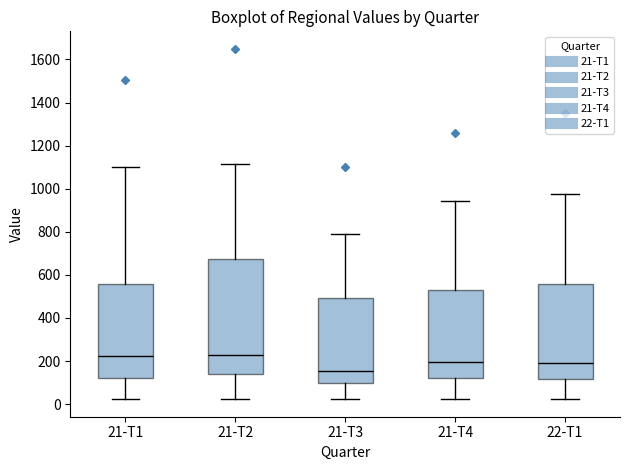

Which box has the lowest median line?

21-T3